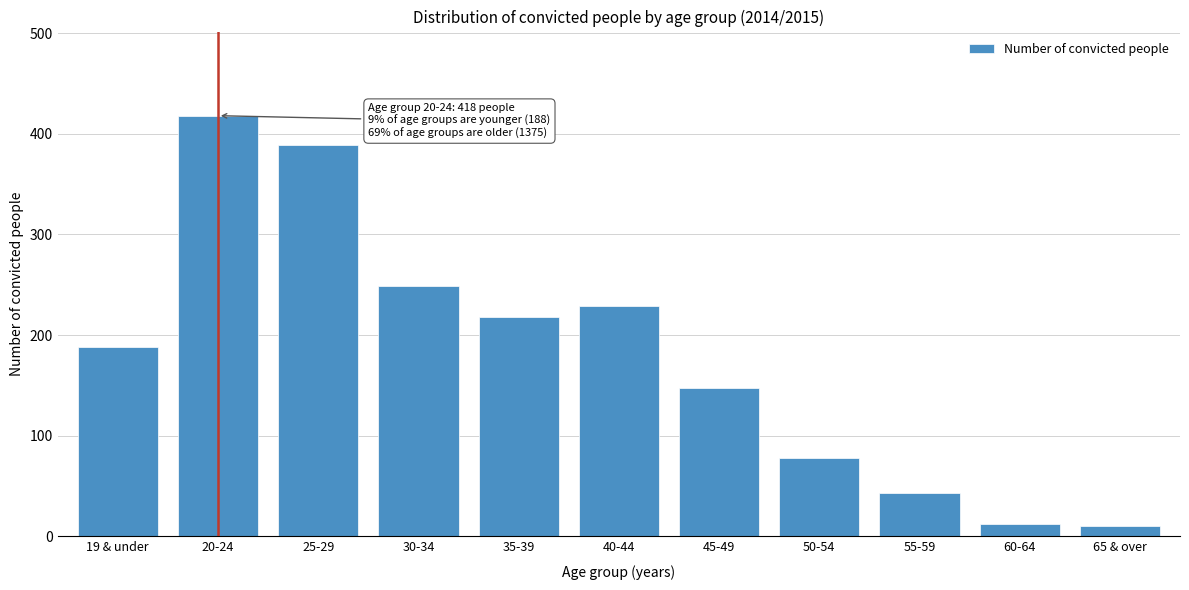

True or false: the data shows 320 at 40-44.

False